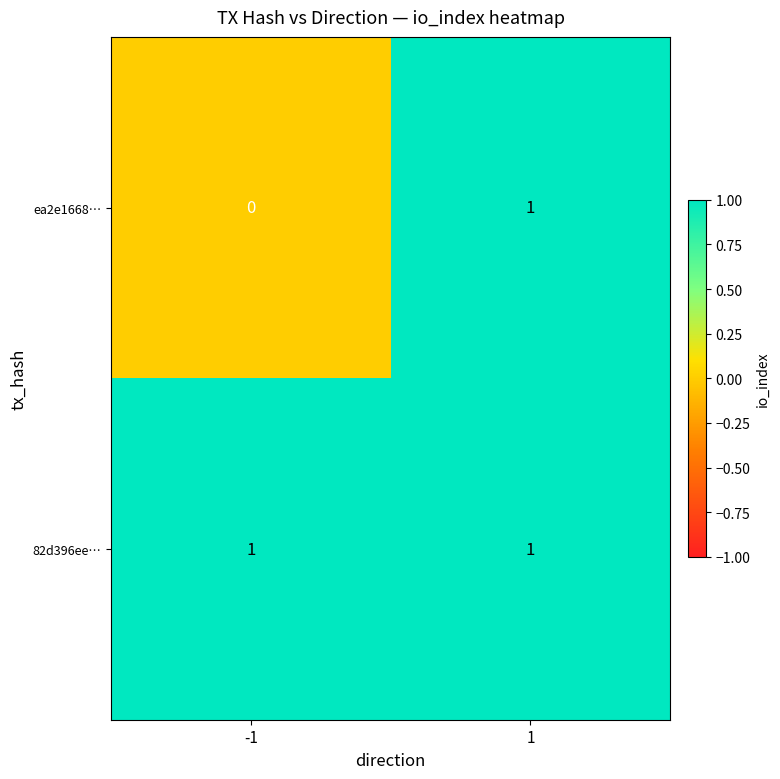

Count the number of data series in this chart.

2